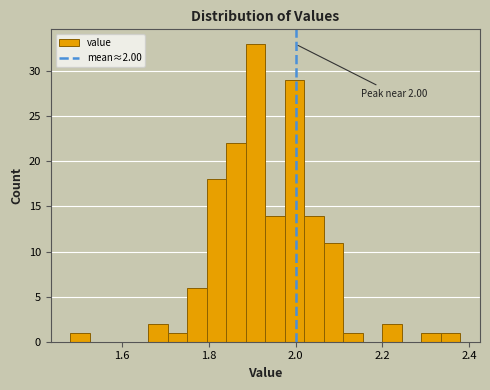

Read against the x-axis, roughly where is the centre of the tallest bar?

1.90